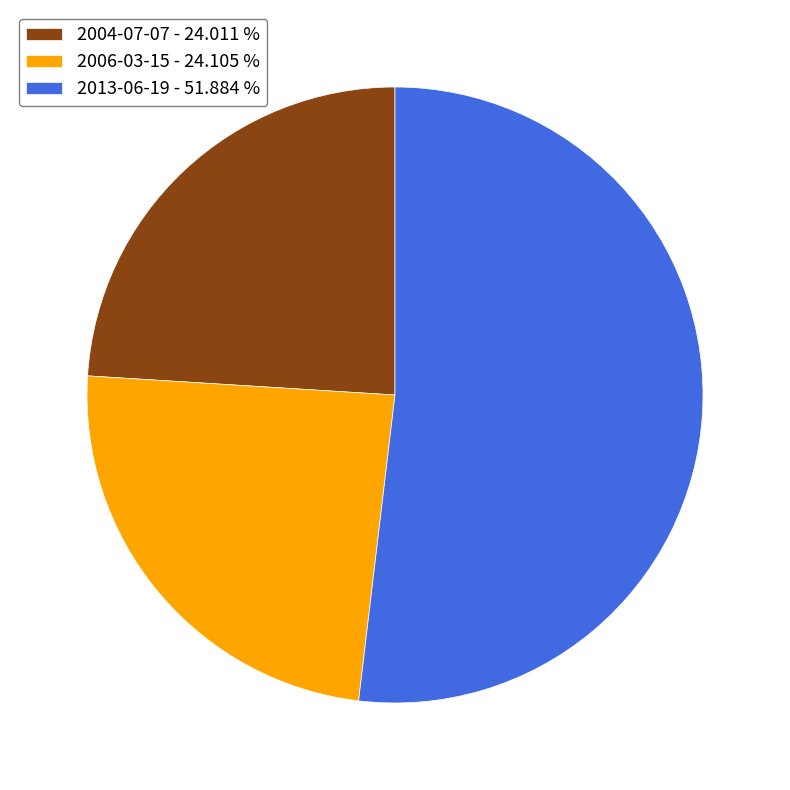

What is the ratio of the value at 2004-07-07 - 24.011 % to the value at 2013-06-19 - 51.884 %?

0.5